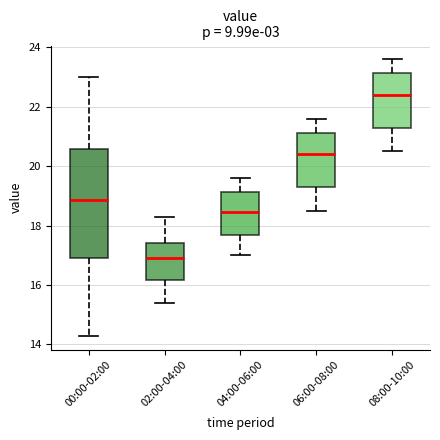

Reading left to right, read every box against the y-axis: the position of its median line, the range the box covers, and the ends of its whiskers. The values are not printed on the chart, so give them approximately, as read against the axis.

00:00-02:00: median 18.8, box 16.8 to 20.6, whiskers 14.2 to 23.0
02:00-04:00: median 17.0, box 16.2 to 17.4, whiskers 15.4 to 18.4
04:00-06:00: median 18.4, box 17.6 to 19.2, whiskers 17.0 to 19.6
06:00-08:00: median 20.4, box 19.4 to 21.2, whiskers 18.6 to 21.6
08:00-10:00: median 22.4, box 21.4 to 23.2, whiskers 20.6 to 23.6